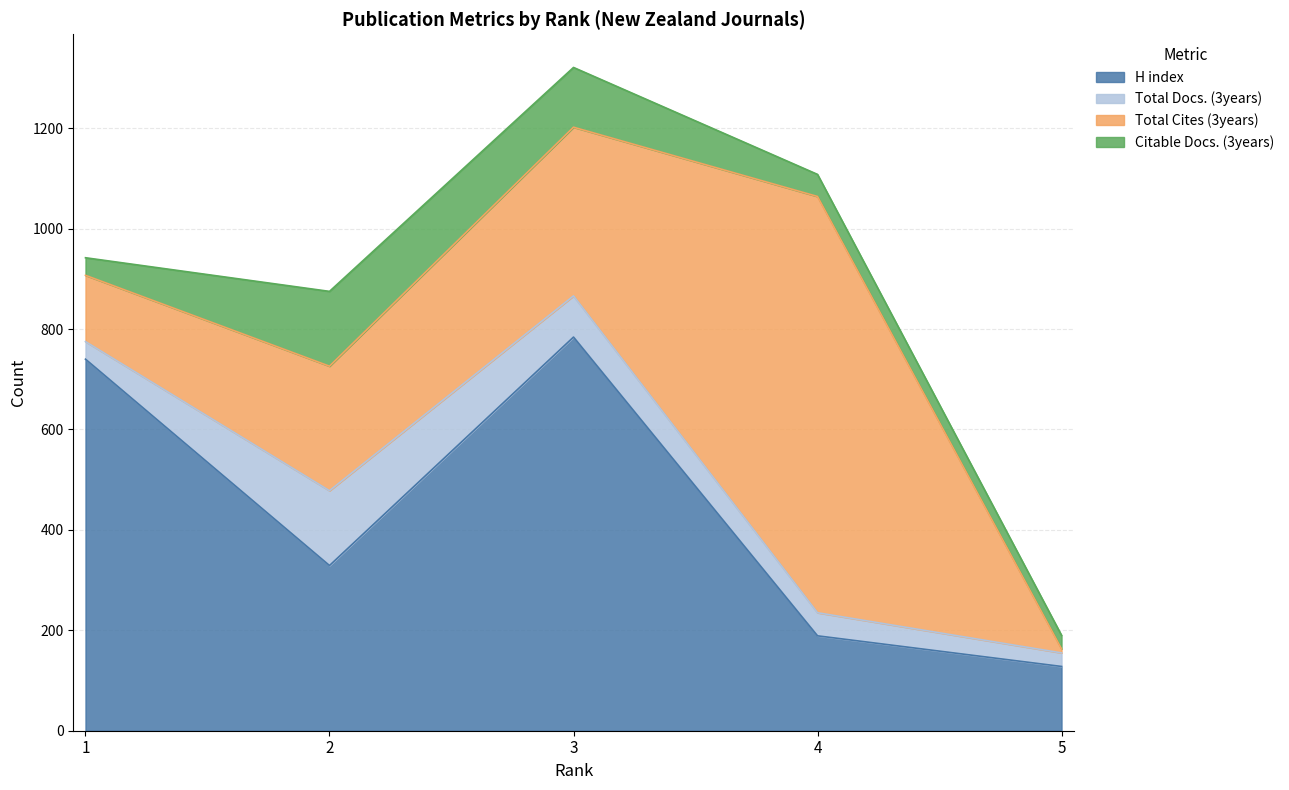

How many lines are shown in the chart?

4